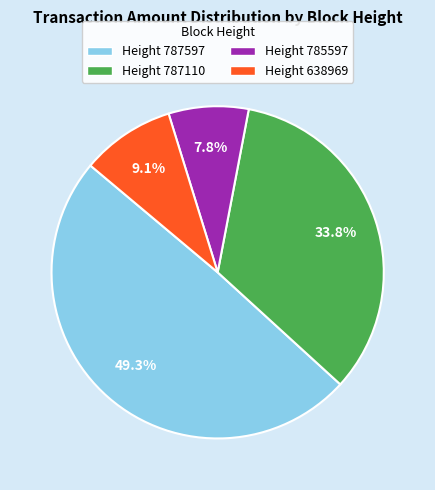

Is there any slice that represents more than half of the pie?

No